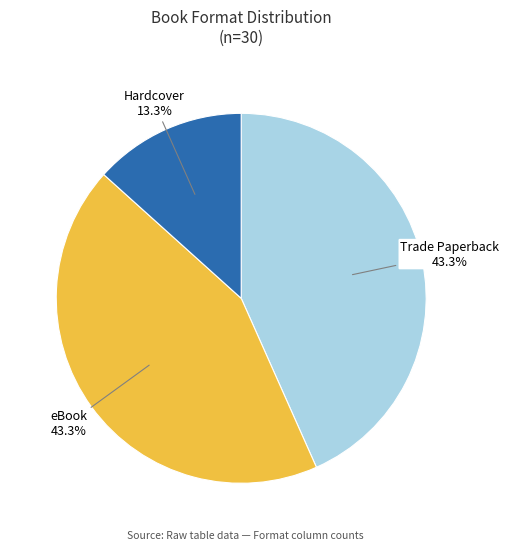

Is there a majority slice in this chart?

No